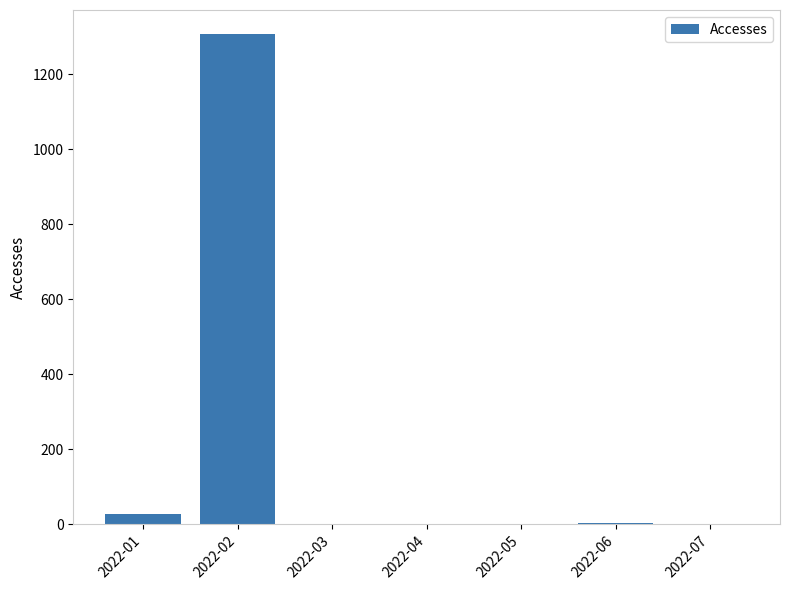

What is the sum of all values?

1338